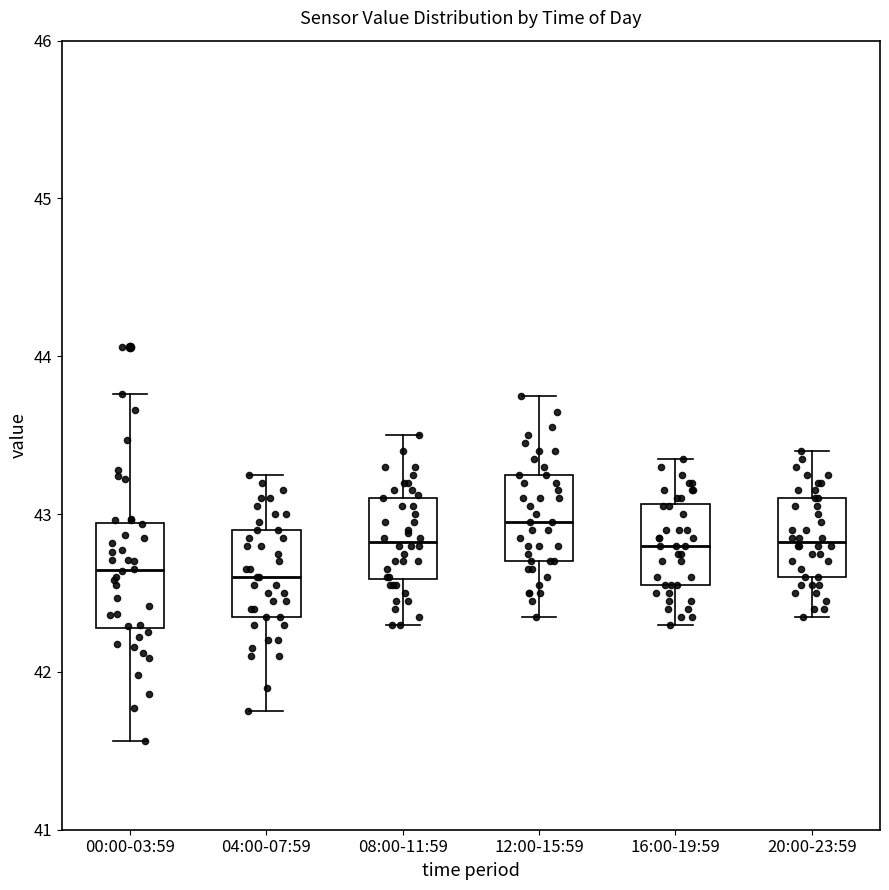

Reading left to right, read every box against the y-axis: the position of its median line, the range the box covers, and the ends of its whiskers. The values are not printed on the chart, so give them approximately, as read against the axis.

00:00-03:59: median 42.6, box 42.3 to 42.9, whiskers 41.6 to 43.8
04:00-07:59: median 42.6, box 42.4 to 42.9, whiskers 41.8 to 43.3
08:00-11:59: median 42.8, box 42.6 to 43.1, whiskers 42.3 to 43.5
12:00-15:59: median 43.0, box 42.7 to 43.3, whiskers 42.4 to 43.8
16:00-19:59: median 42.8, box 42.6 to 43.1, whiskers 42.3 to 43.4
20:00-23:59: median 42.8, box 42.6 to 43.1, whiskers 42.4 to 43.4